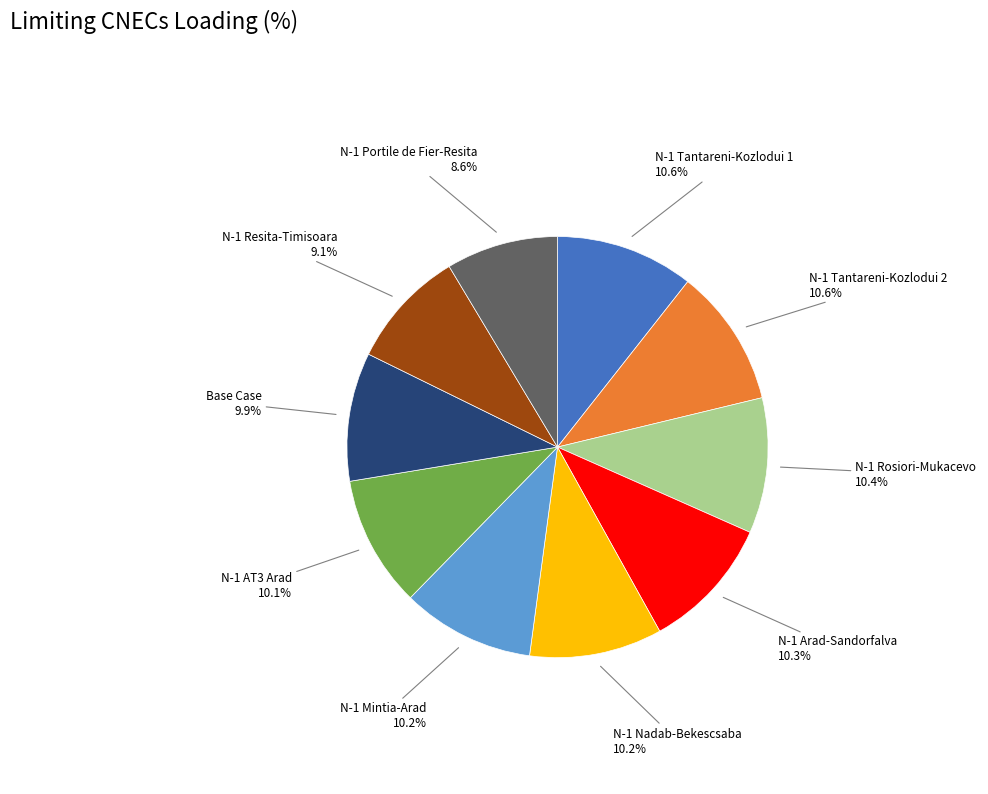

Does any single category account for the majority?

No